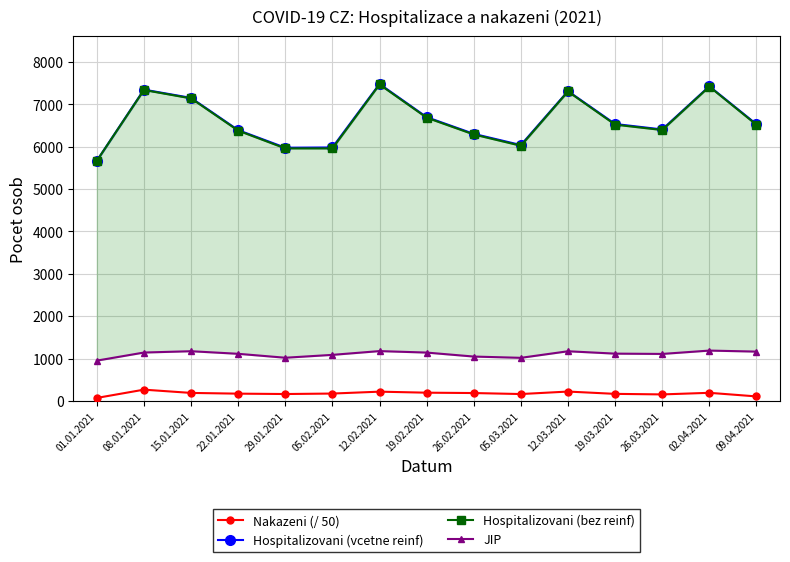

Is it true that Nakazeni (/ 50) equals 244.2 at 05.03.2021?

False